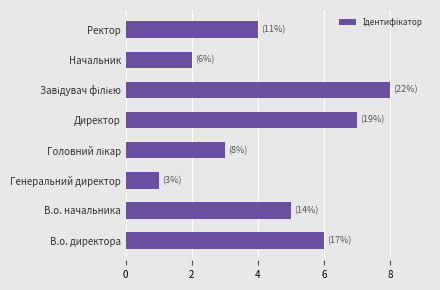

What is the sum of the values at Генеральний директор and В.о. начальника?

6